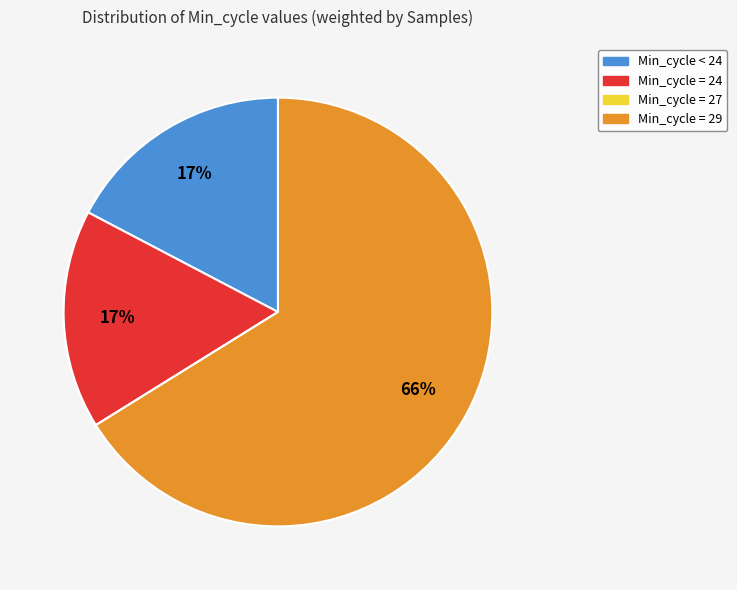

Does any single category account for the majority?

Yes